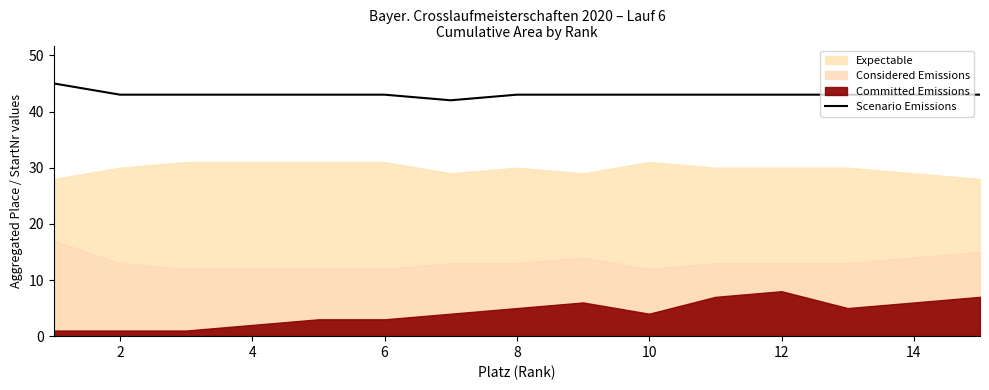

Does the chart display data point markers on the line(s)?

No